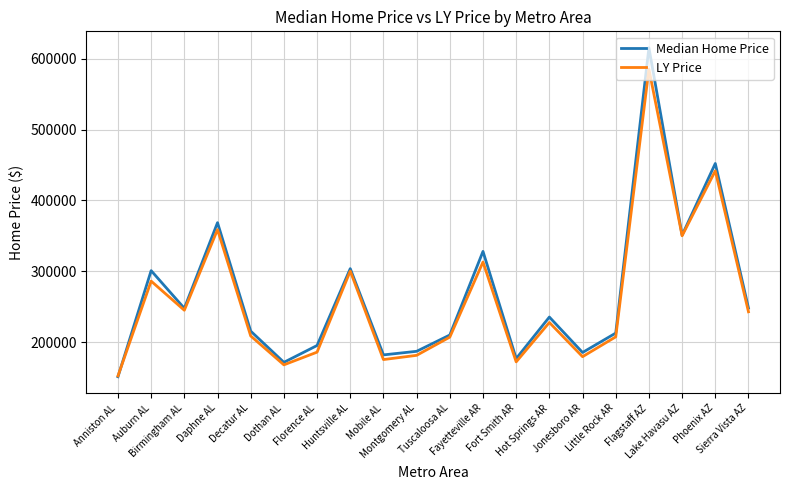

Is the value of Median Home Price at Hot Springs AR greater than the value of LY Price at Montgomery AL?

Yes